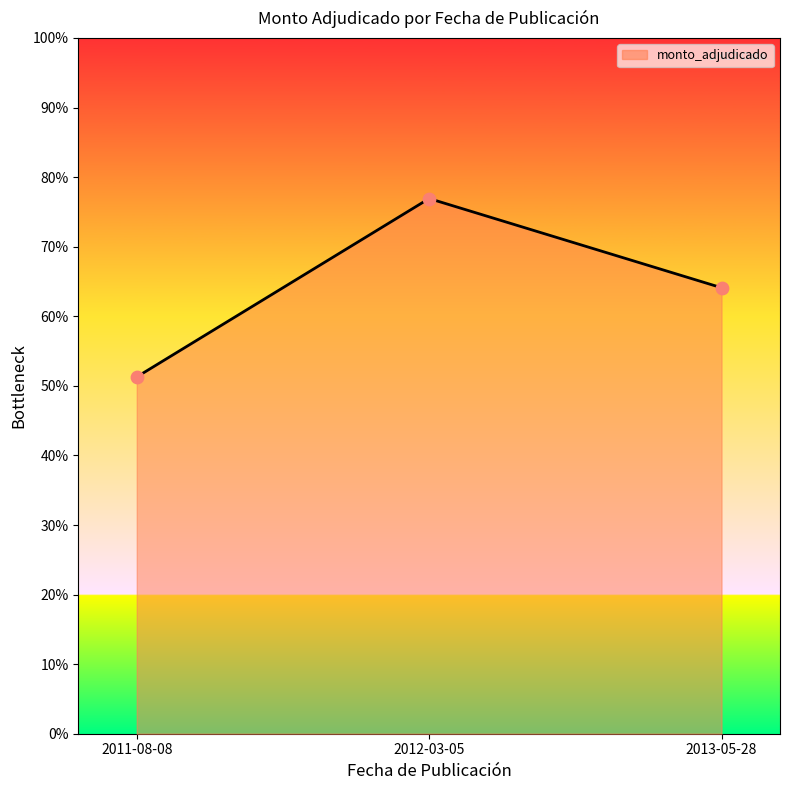

What is the change in value from 2011-08-08 to 2013-05-28?

+0.1